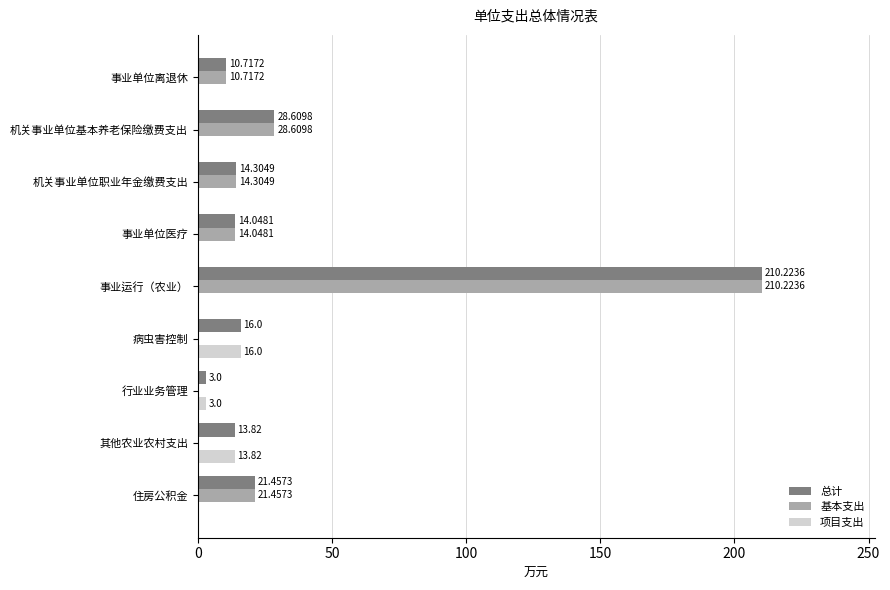

Which label corresponds to the largest value in the chart?

事业运行（农业）